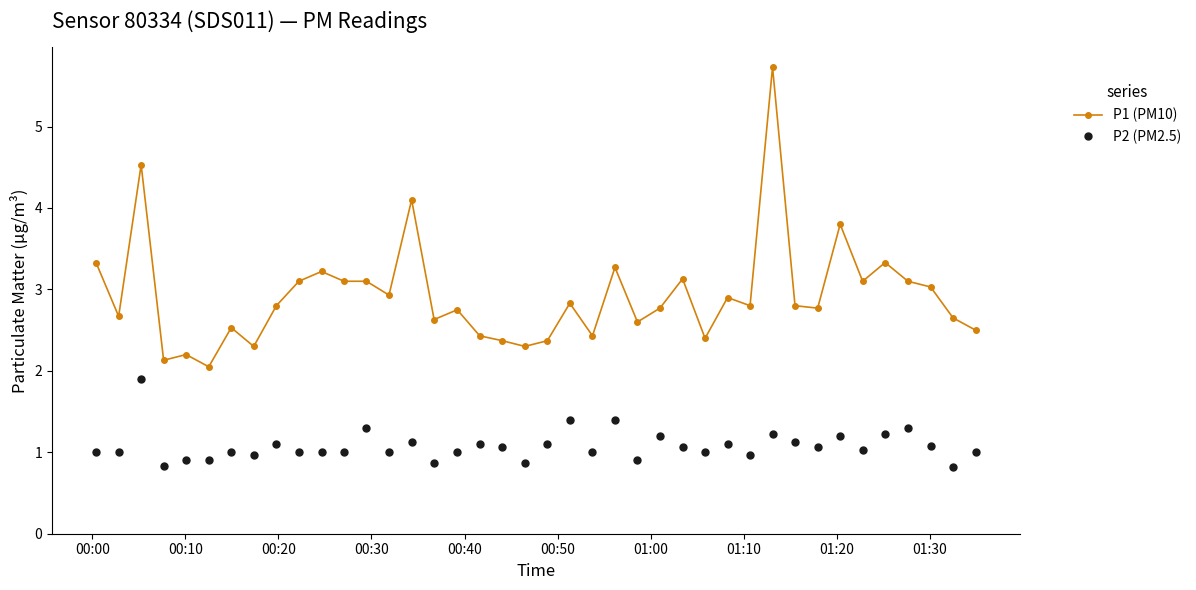

What is the value of the P1 (PM10) point at the 12th from the left?

3.1